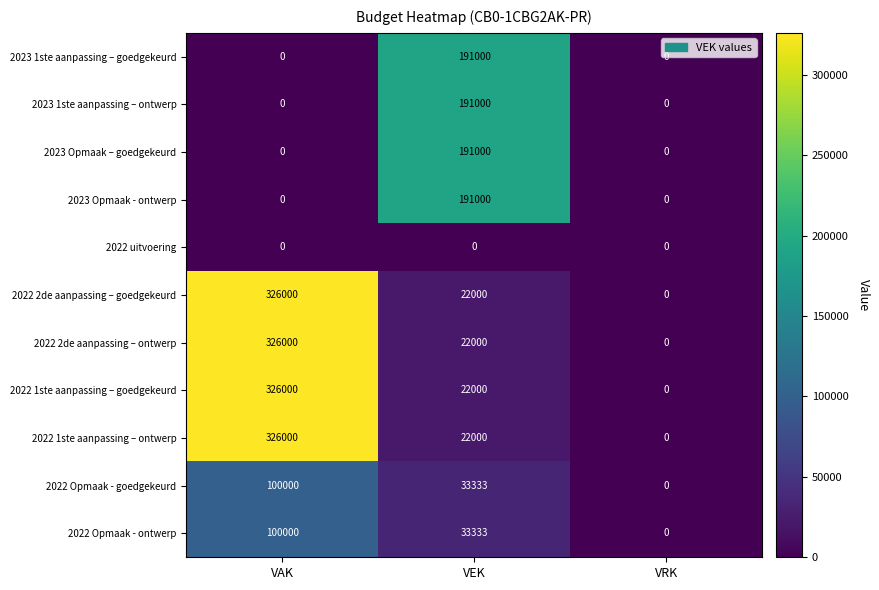

At which category is the sum across all series the highest?

VAK